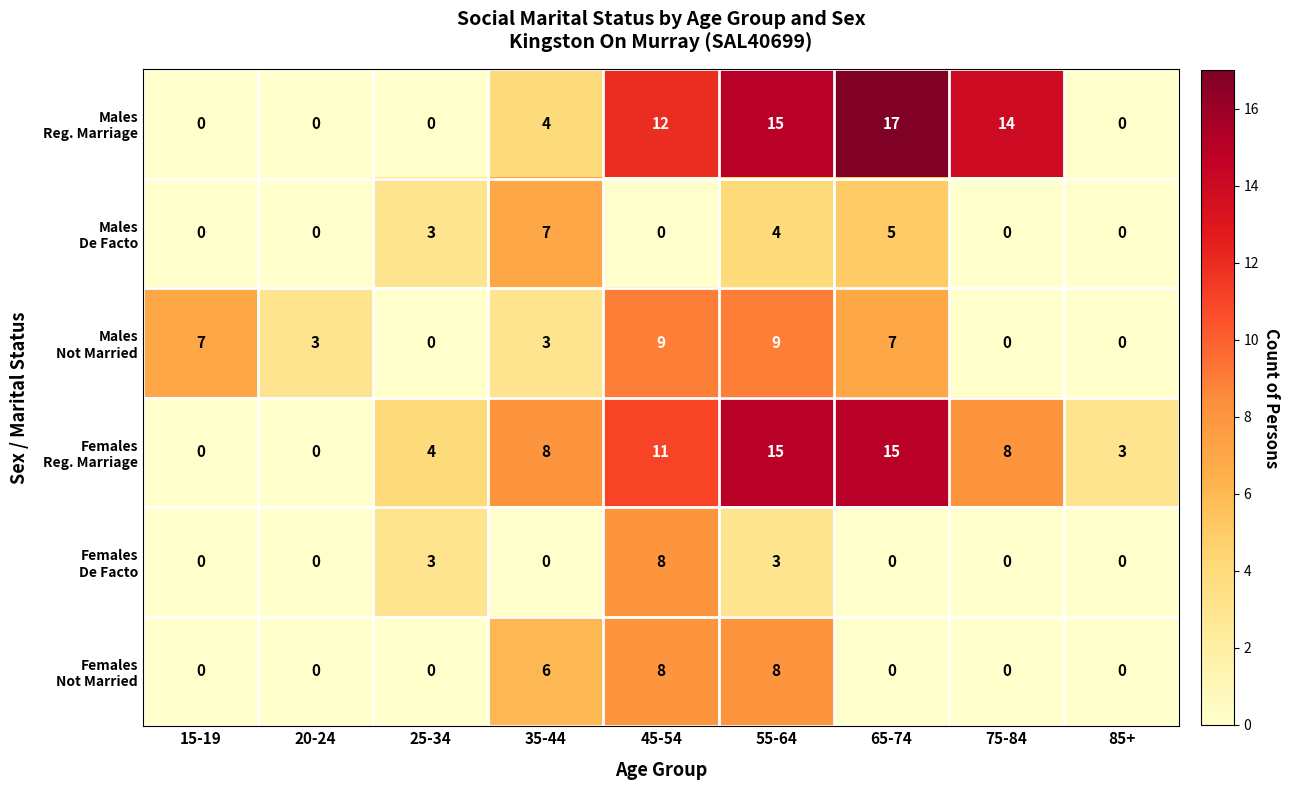

Which category has the highest value across all series?

65-74